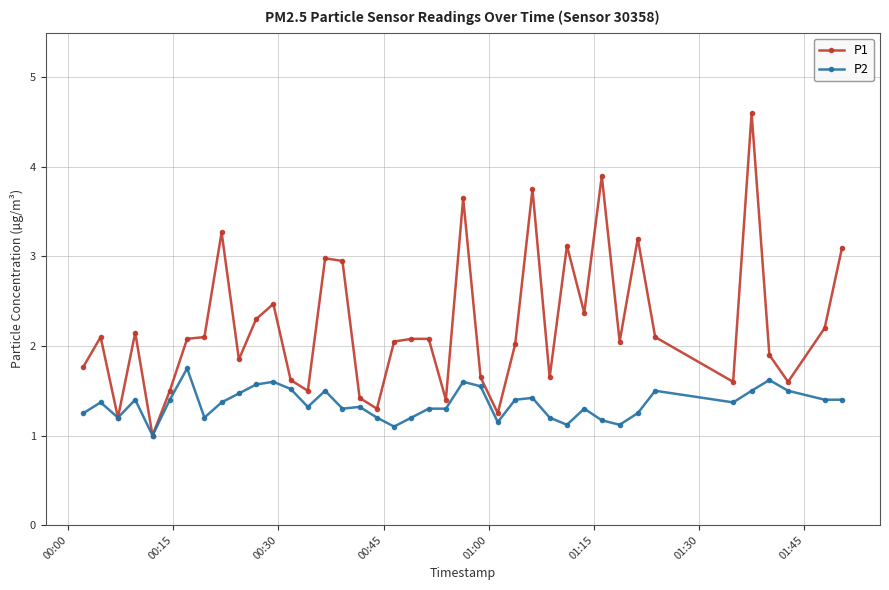

What is the maximum value for P1?

4.6